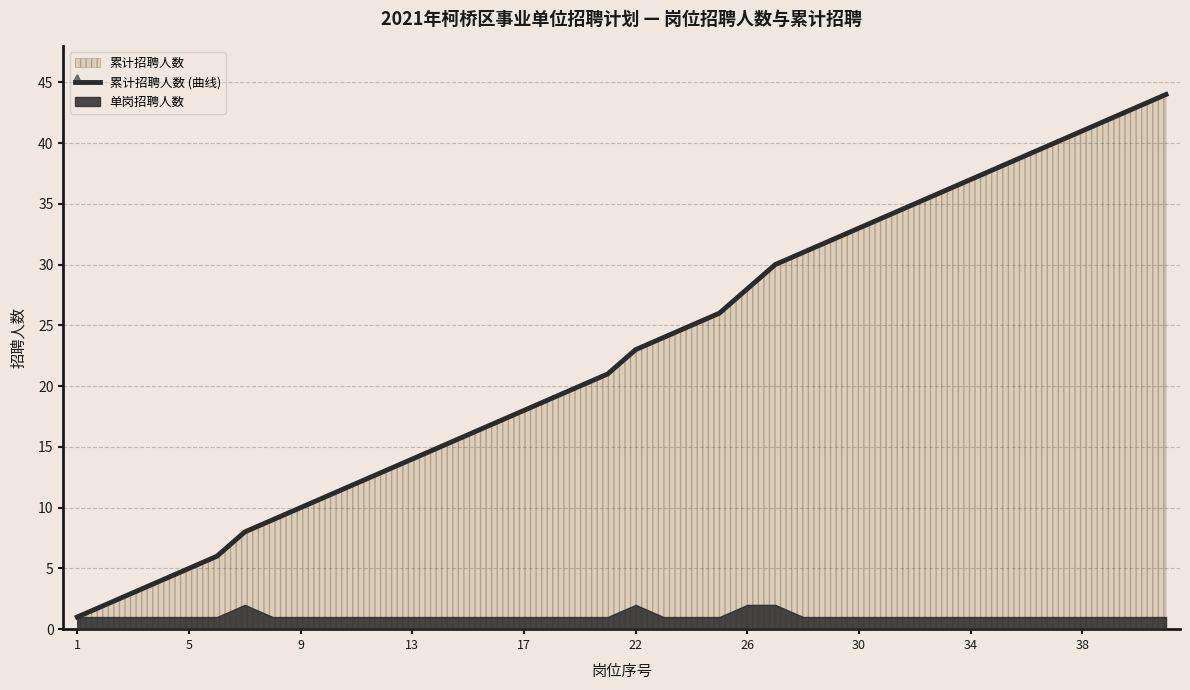

Reading left to right, transcribe all the data shown in this chart.

1	2	3	4	5	6	8	9	10	11	12	13	14	15	16	17	18	19	20	21	23	24	25	26	28	30	31	32	33	34	35	36	37	38	39	40	41	42	43	44